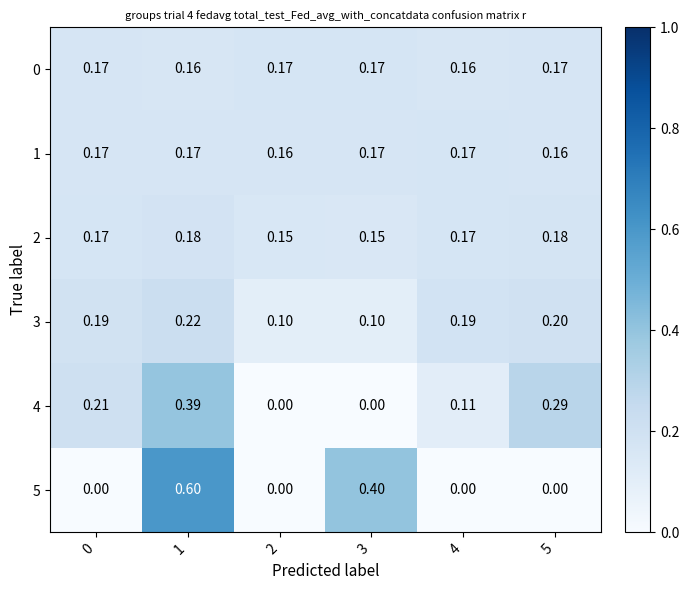

Is the value of 4 at 0 greater than the value of 2 at 3?

Yes